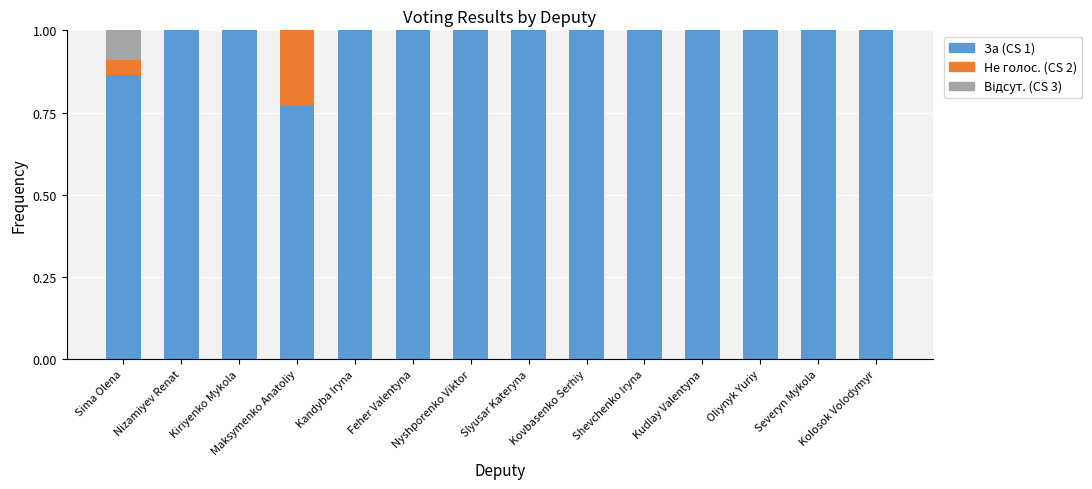

Which series has the widest spread of values?

За (CS 1)